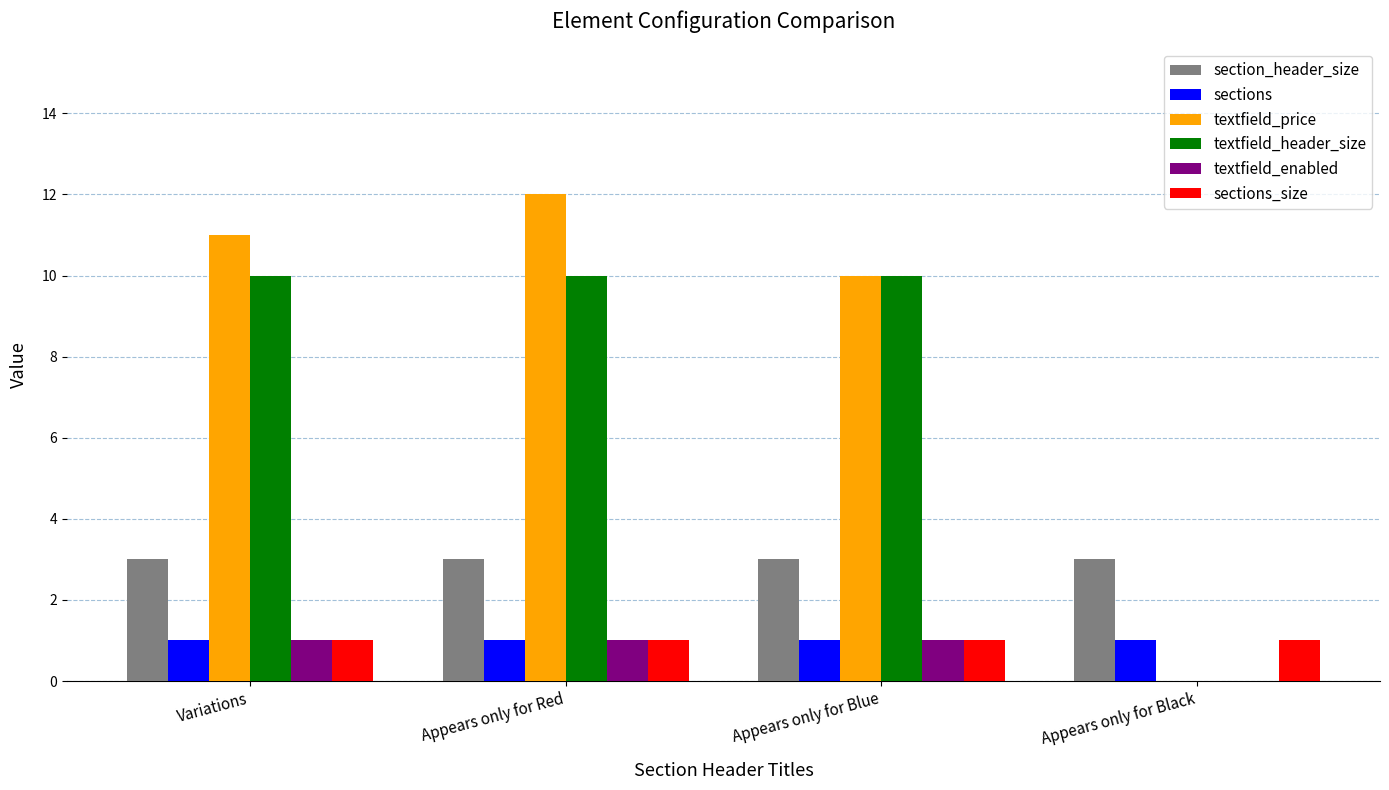

Which label corresponds to the largest value in the chart?

Appears only for Red